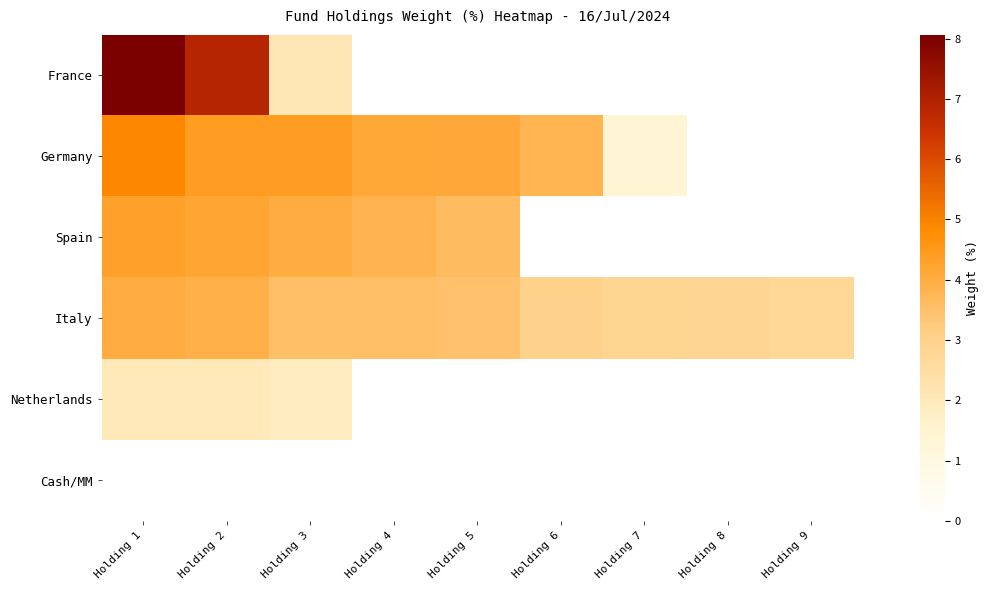

At which category is the sum across all series the highest?

Holding 1